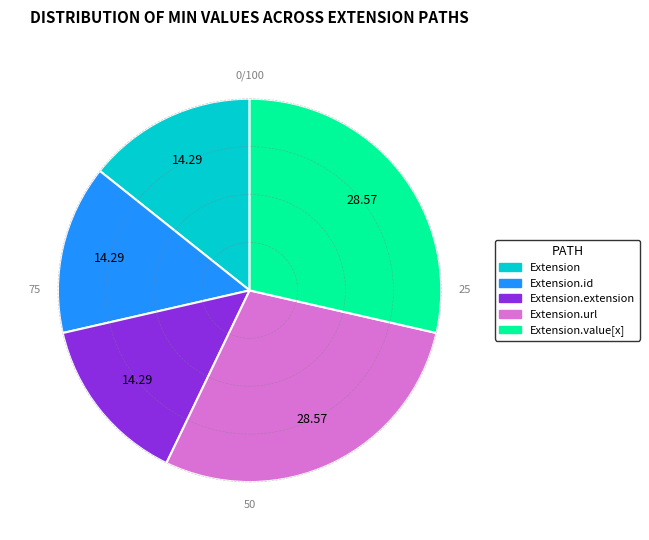

Do Extension.url and Extension.extension together represent more than half of the pie?

No